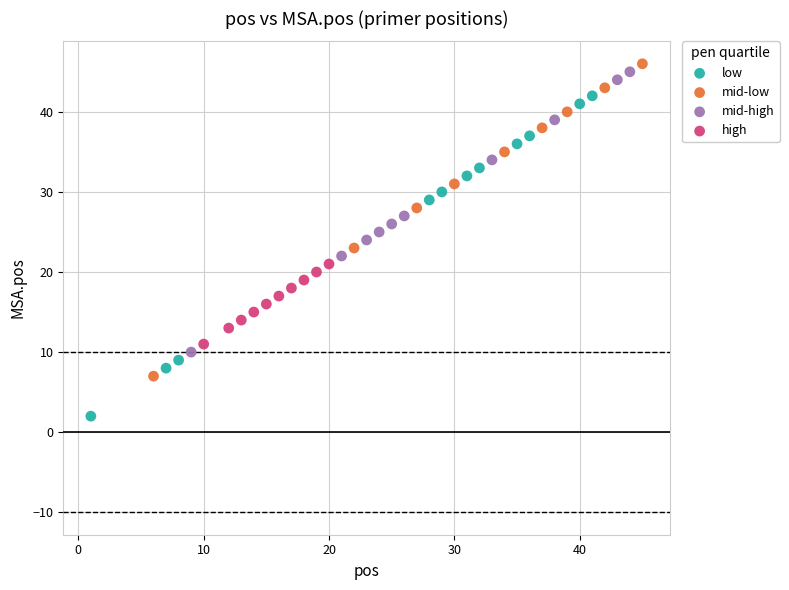

What are all the series names shown in the legend?

low, mid-low, mid-high, high